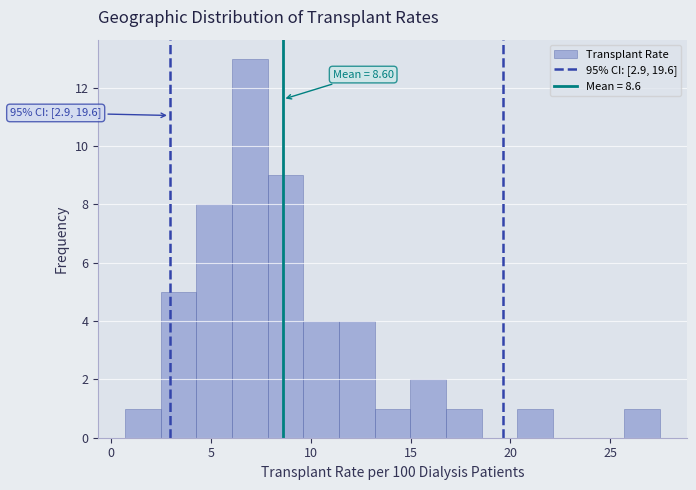

Read against the x-axis, roughly where is the centre of the tallest bar?

7.0